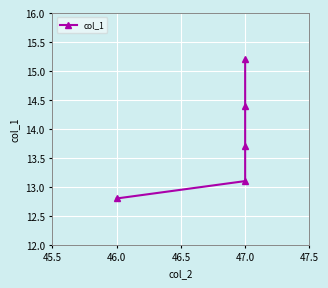

True or false: the data has more than 2 interior local peaks.

False